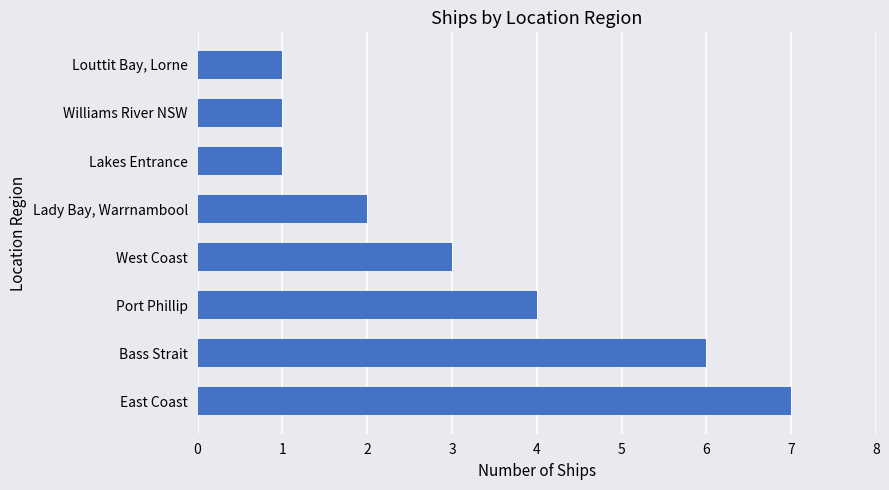

How many values are between 1 and 6?

7